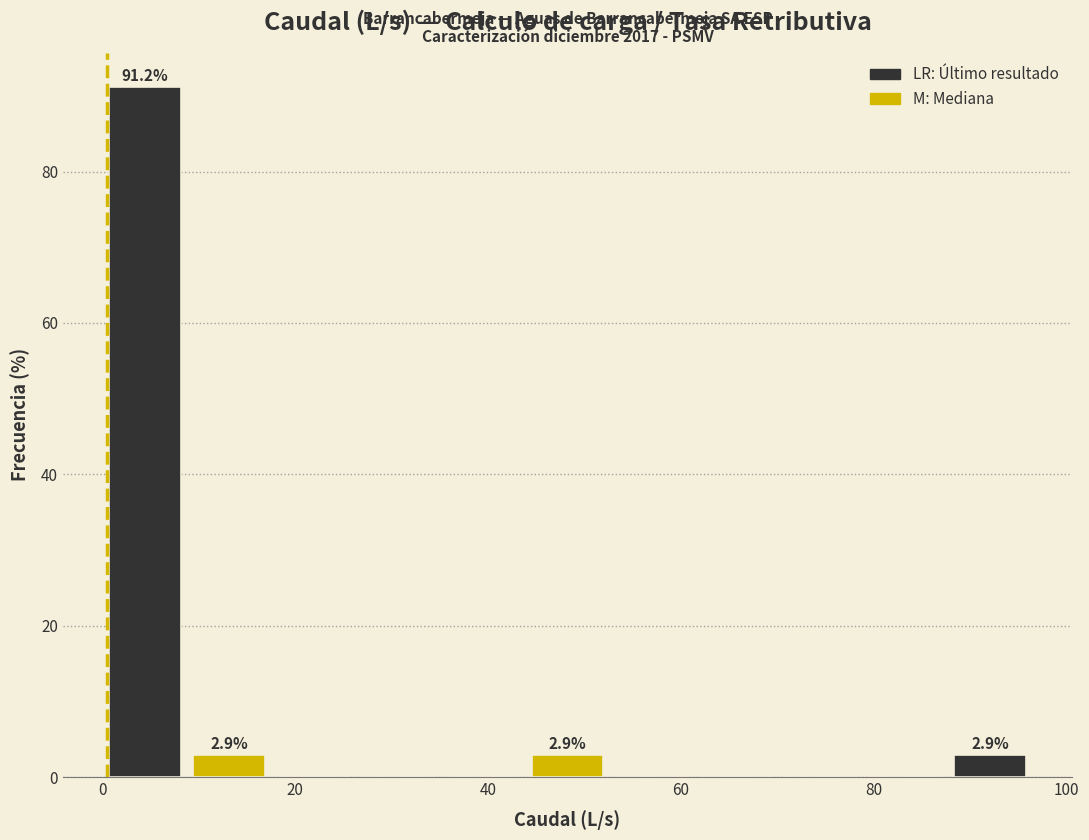

Over which range of the x-axis is the bar tallest?

0 to 8